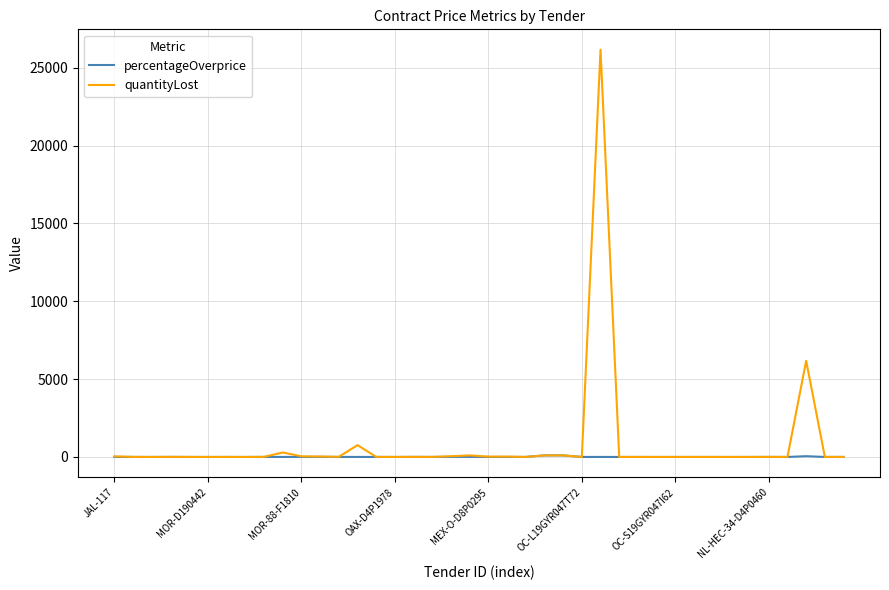

What is the greatest value displayed?

26154.1